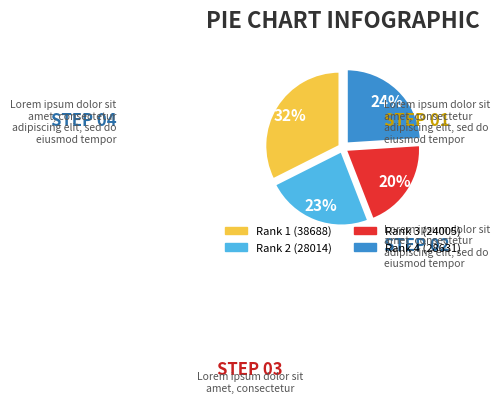

Is there any slice that represents more than half of the pie?

No